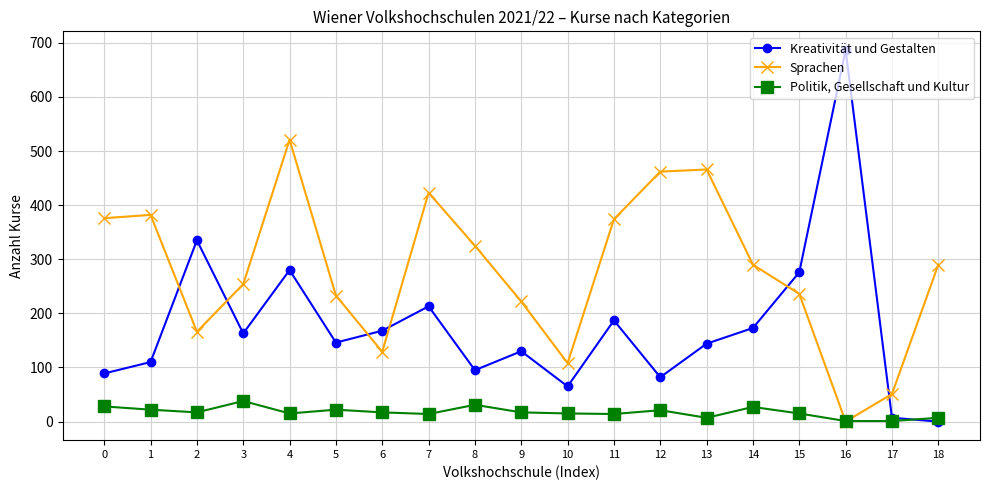

The Sprachen series shows 70 at 10. True or false?

False